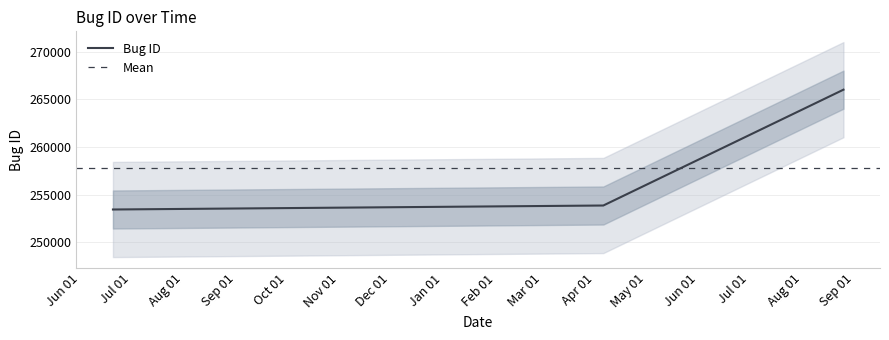

Rank the categories by value from highest to lowest.

2022-08-25 08:14:01, 2022-04-05 14:13:14, 2021-06-20 03:29:50